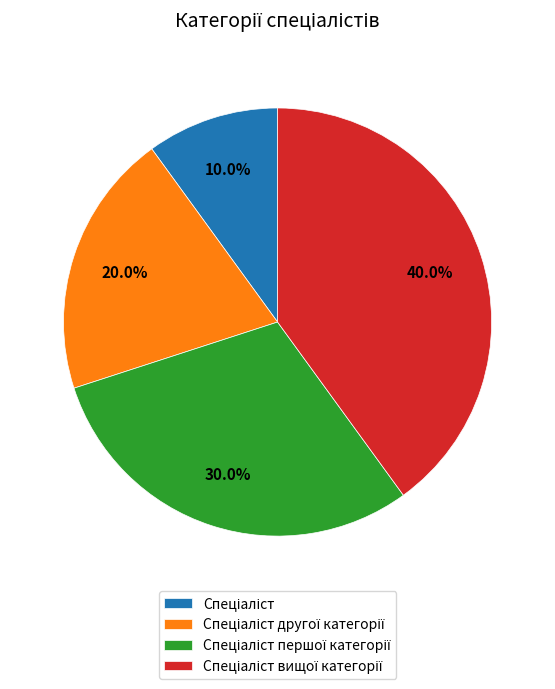

Does any single category account for the majority?

No